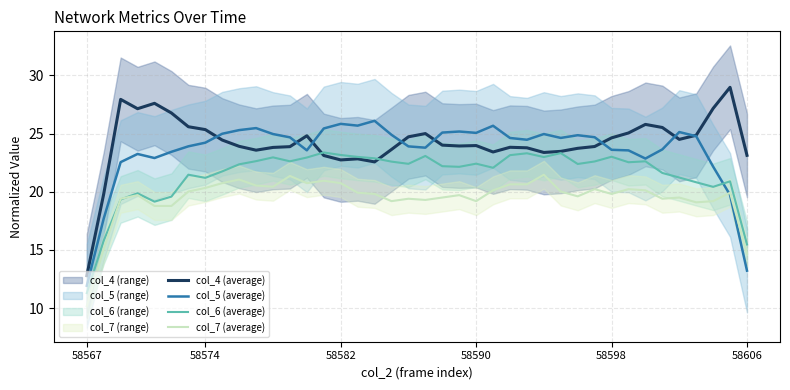

After their last crossing, which series has the higher values: col_6 (average) or col_5 (average)?

col_6 (average)